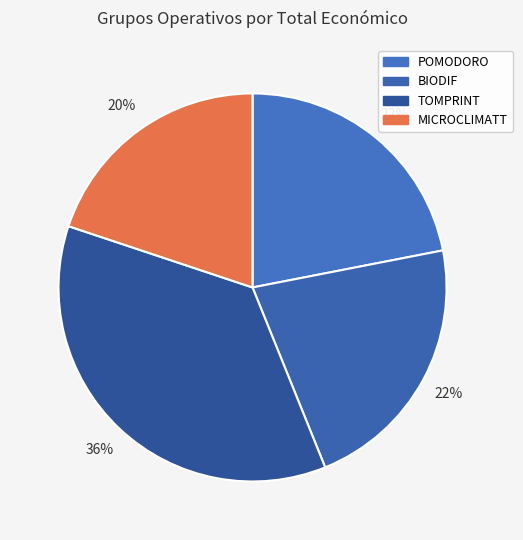

Rank the categories by value from highest to lowest.

TOMPRINT, BIODIF, POMODORO, MICROCLIMATT